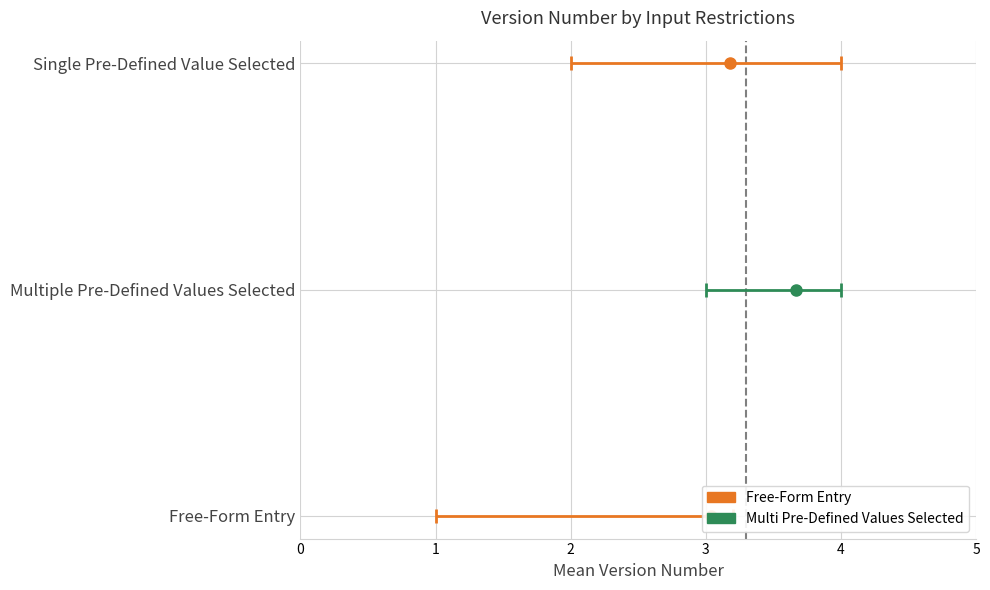

What is the lowest value of the Max Version Number series?

3.2